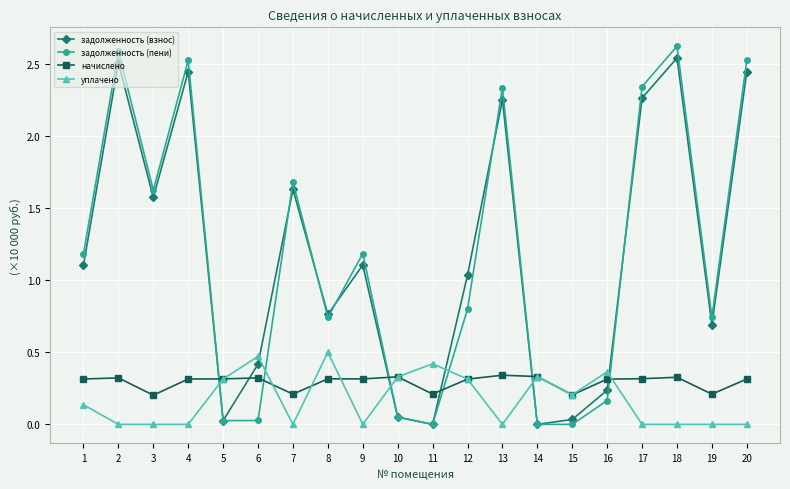

True or false: задолженность (пени) and начислено intersect in this chart.

True